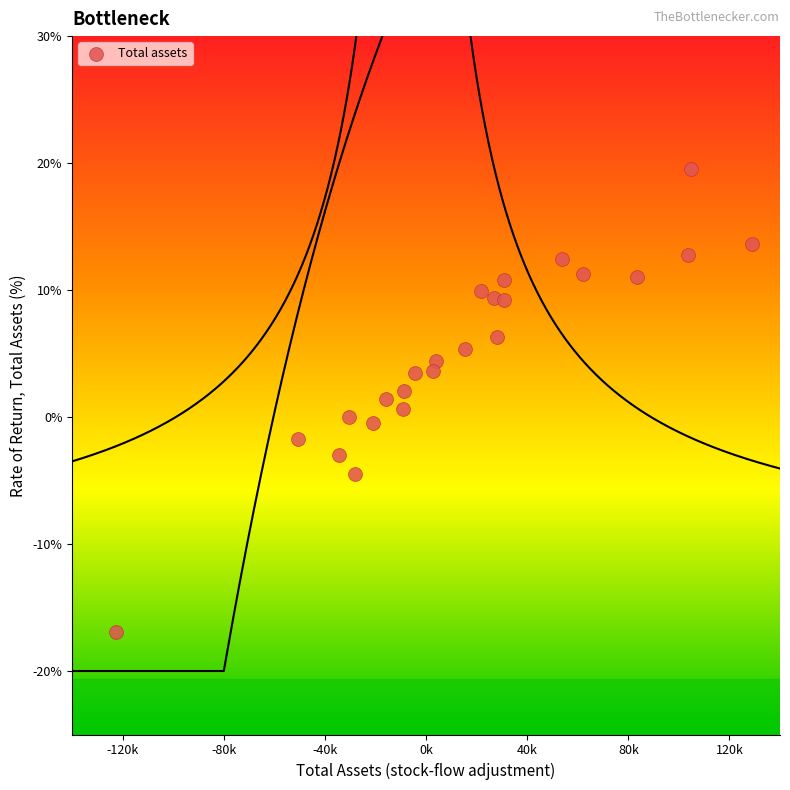

What is the range of X values (max minus min)?

251576.0